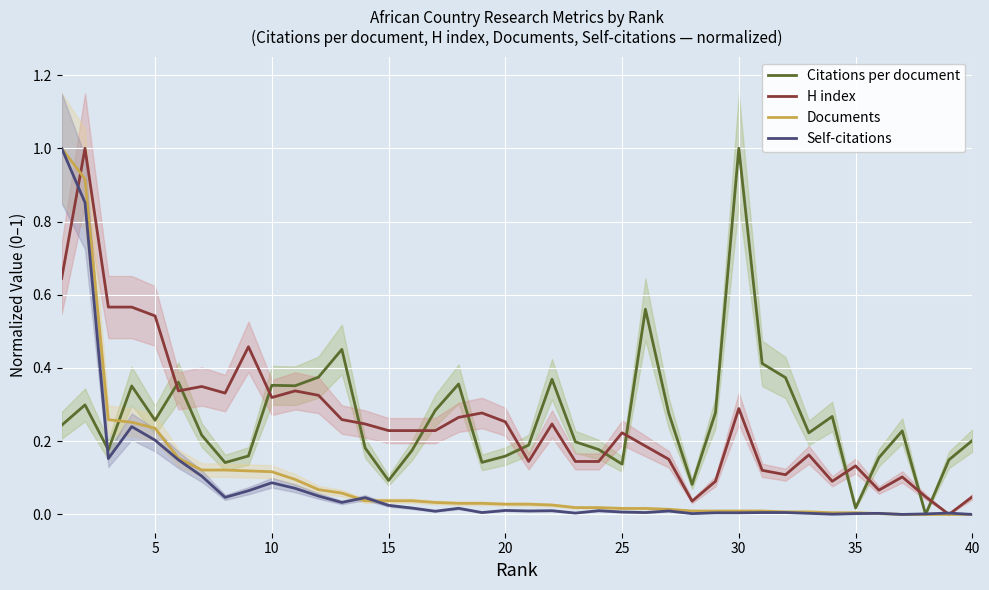

How many intersections are there between Citations per document and Self-citations?

3